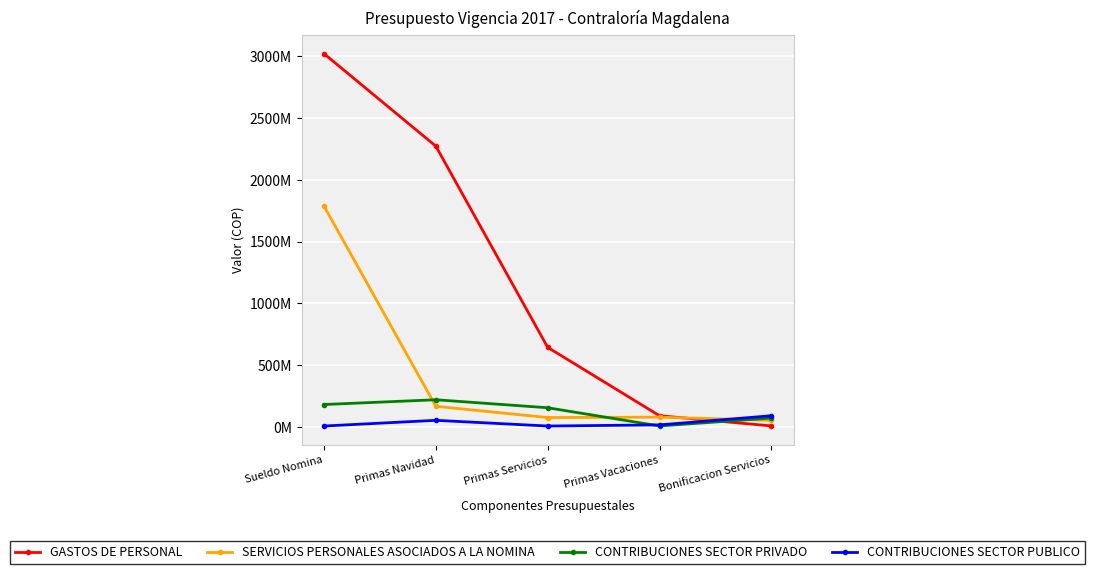

Does the chart have visible grid lines?

Yes